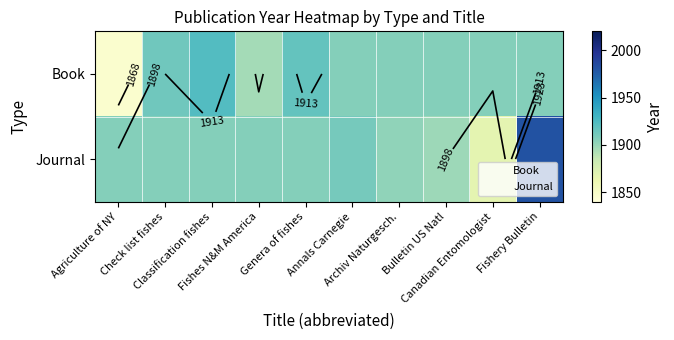

Where is Journal nearest to the value 1924?

Annals Carnegie